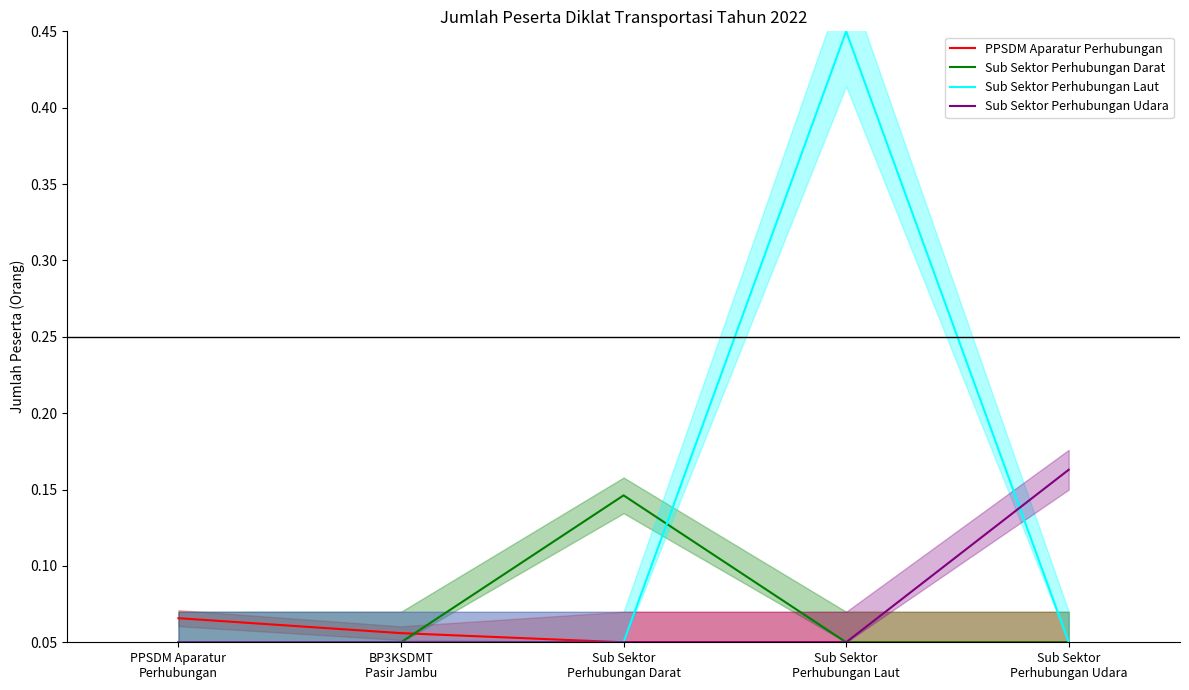

What is the greatest value displayed?

0.5